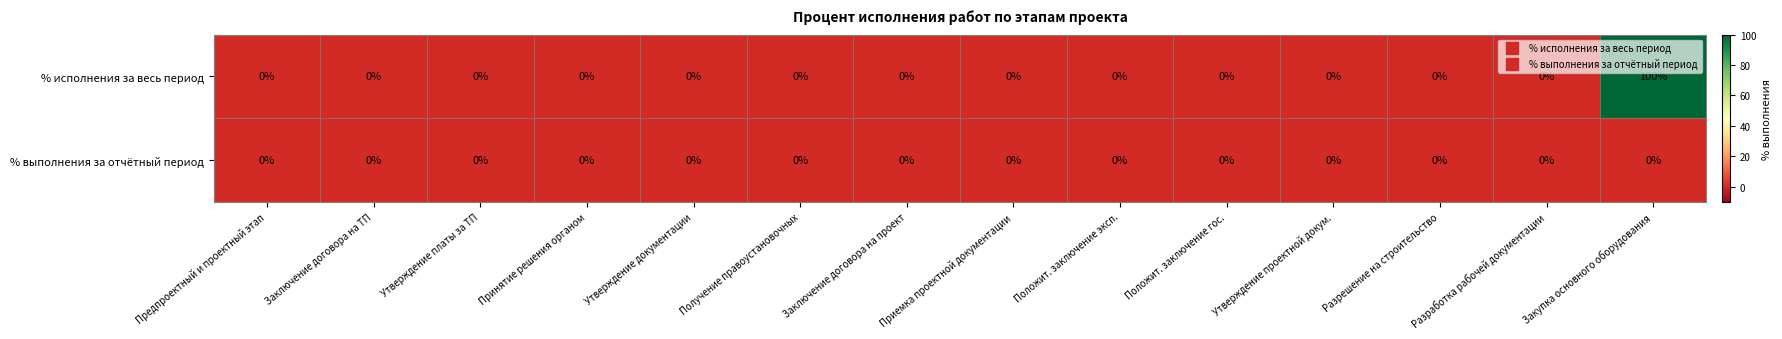

Rank the series by their average value, from lowest to highest.

% выполнения за отчётный период, % исполнения за весь период